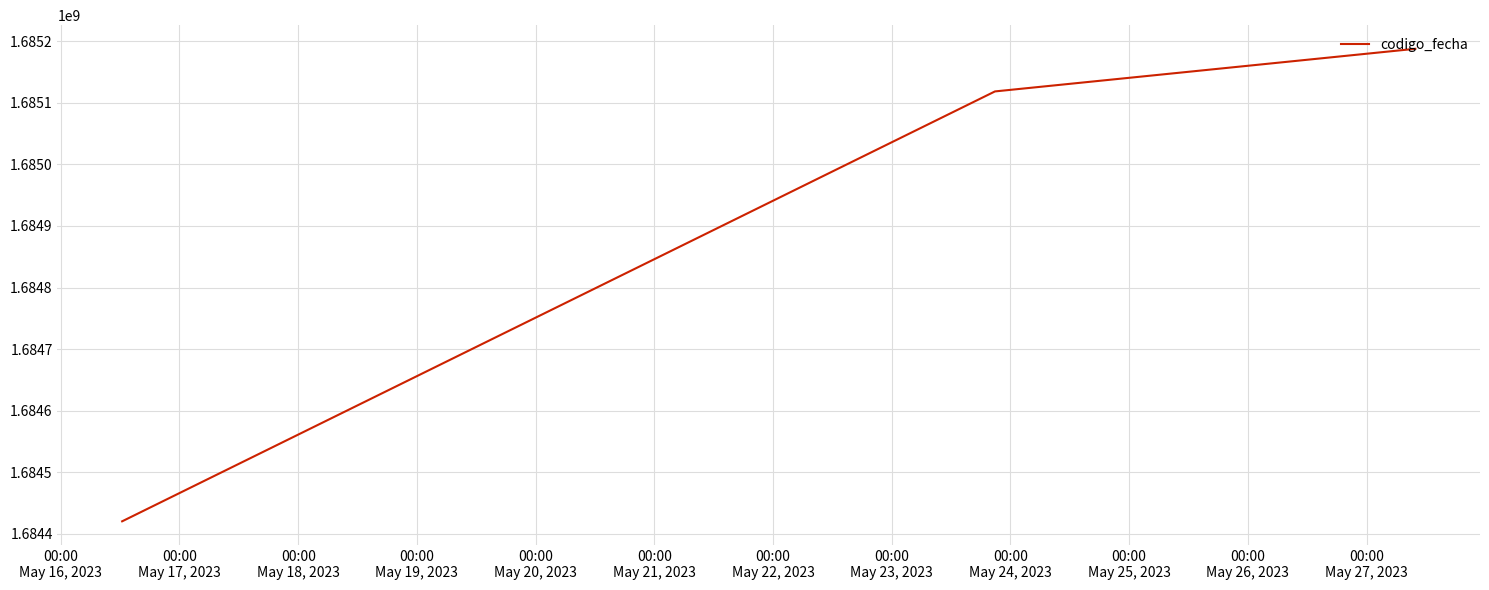

Reading left to right, extract all data points from this chart.

1684420241	1685118581	1685187823